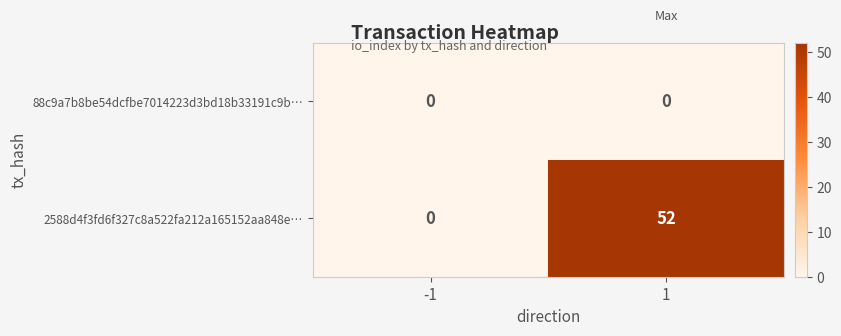

Reading left to right, what are all the values shown in this chart?

88c9a7b8be54dcfbe7014223d3bd18b33191c9b…: 0	0
2588d4f3fd6f327c8a522fa212a165152aa848e…: 0	52